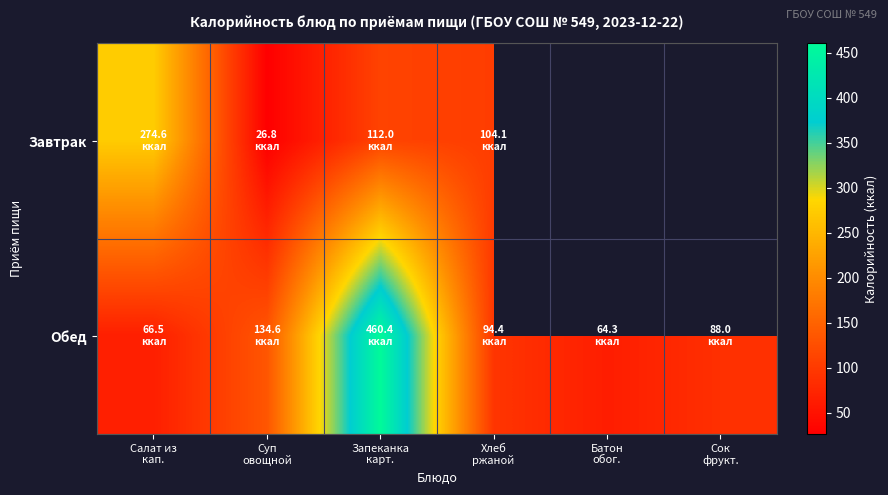

What is the difference between the second highest and minimum values in the Обед series?

70.2